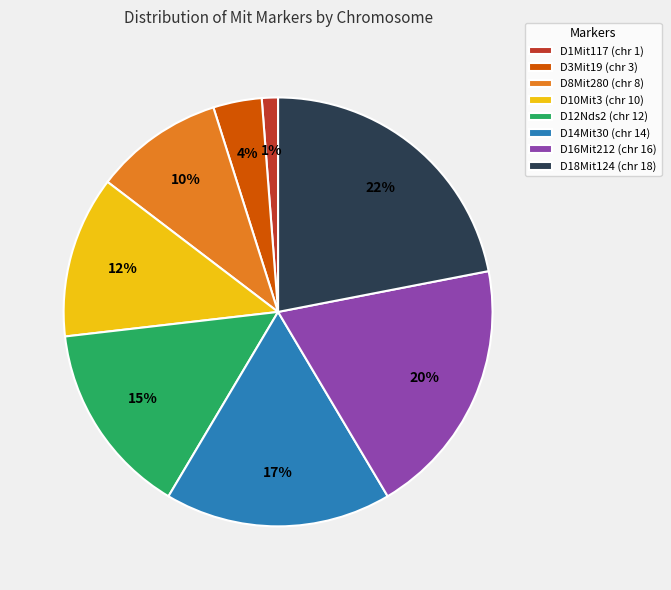

Between D18Mit124 (chr 18) and D14Mit30 (chr 14), which is larger?

D18Mit124 (chr 18)